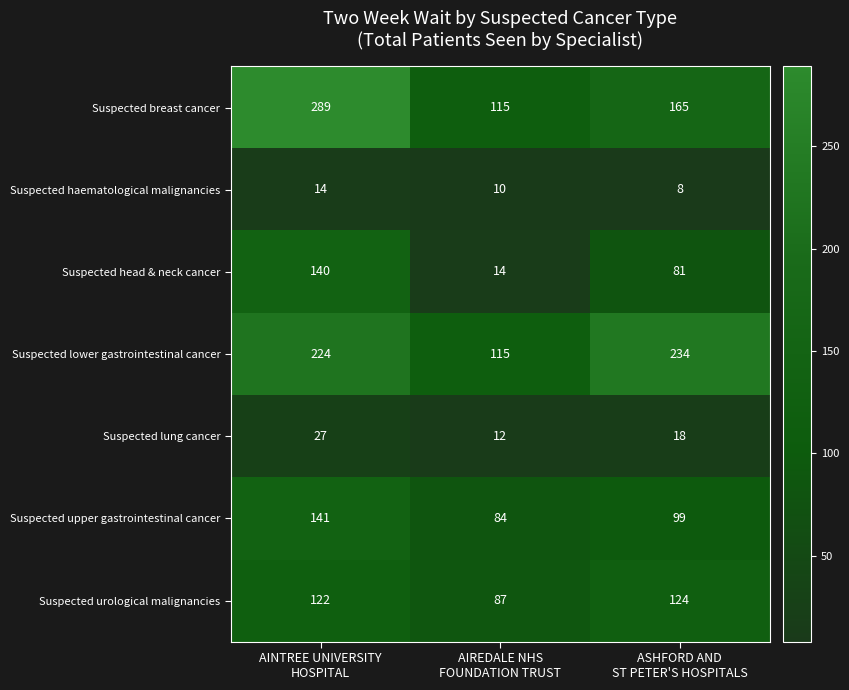

How many data points in Suspected upper gastrointestinal cancer are less than 99?

1